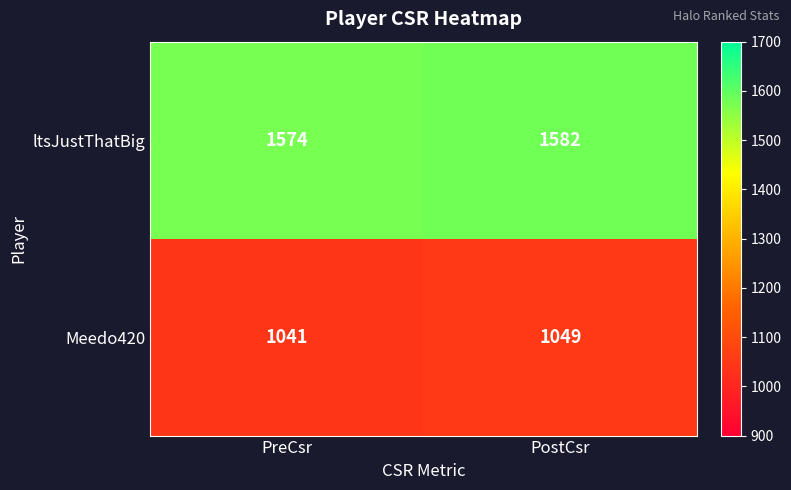

Which series has the largest total across all categories?

ltsJustThatBig